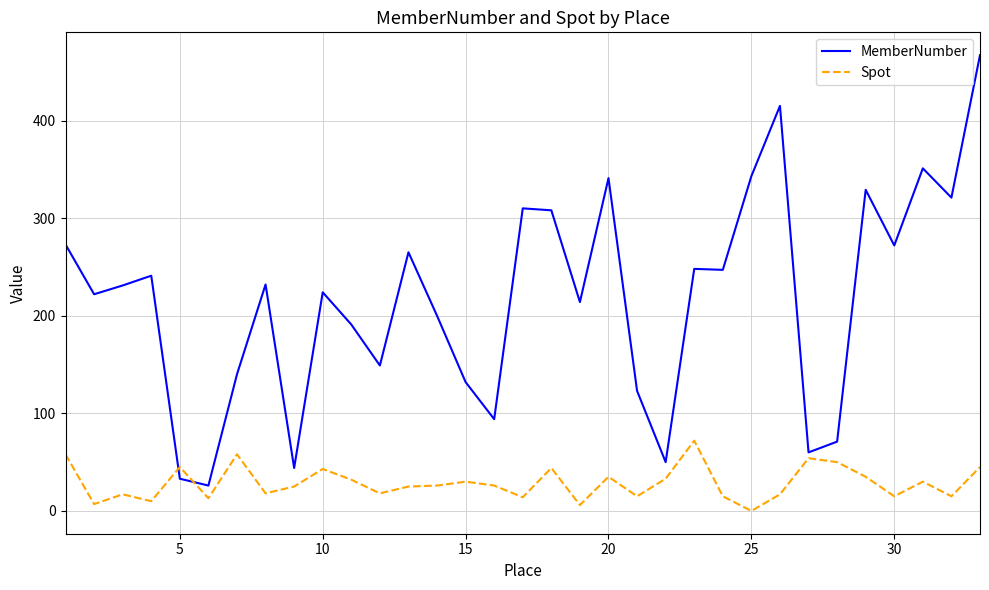

Which series has the widest spread of values?

MemberNumber